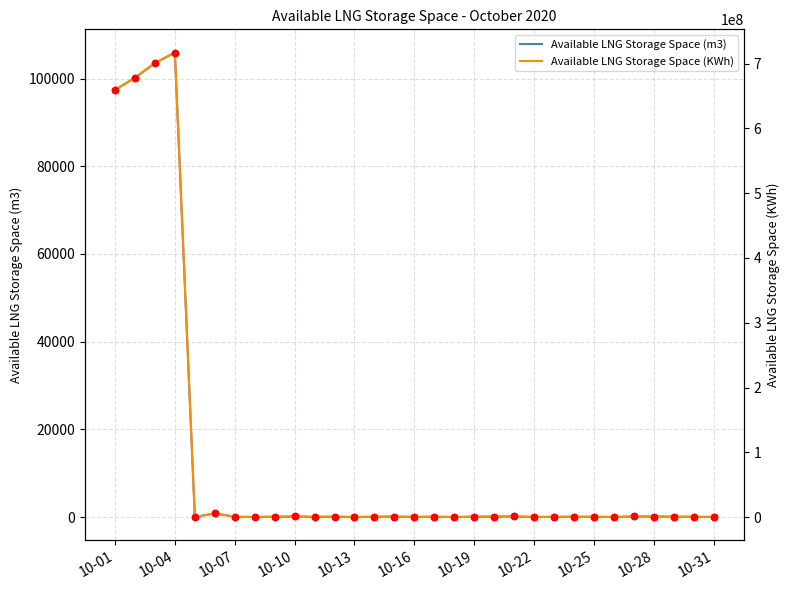

What are all the series names shown in the legend?

Available LNG Storage Space (m3), Available LNG Storage Space (KWh)